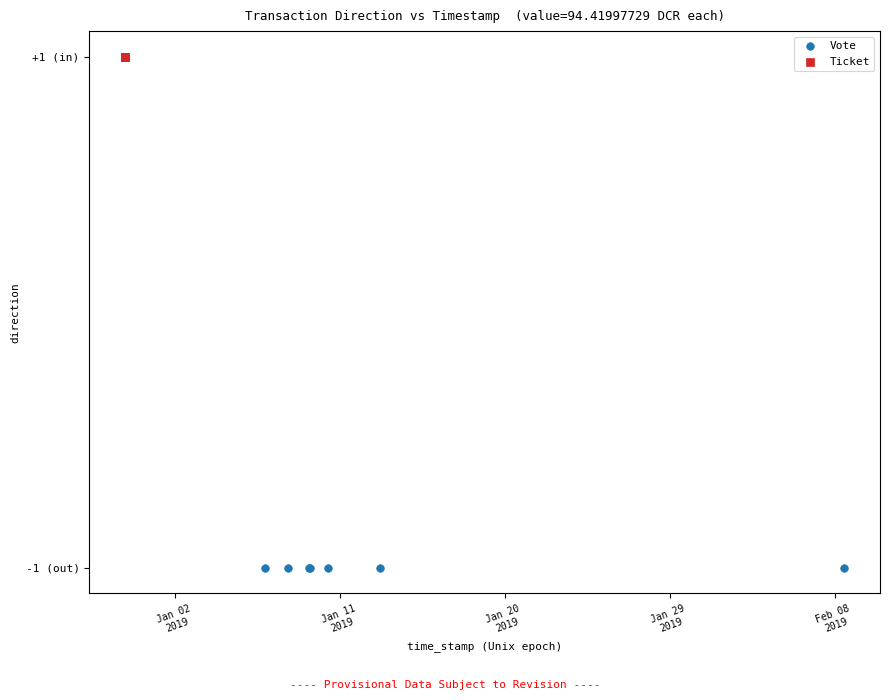

What are all the series names shown in the legend?

Vote, Ticket